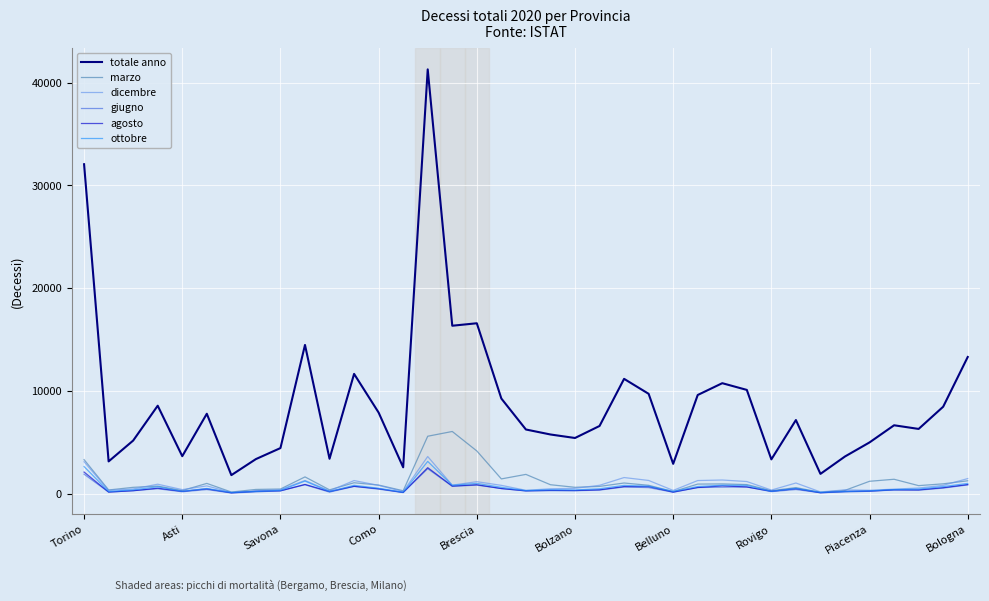

Which series has the widest spread of values?

totale anno